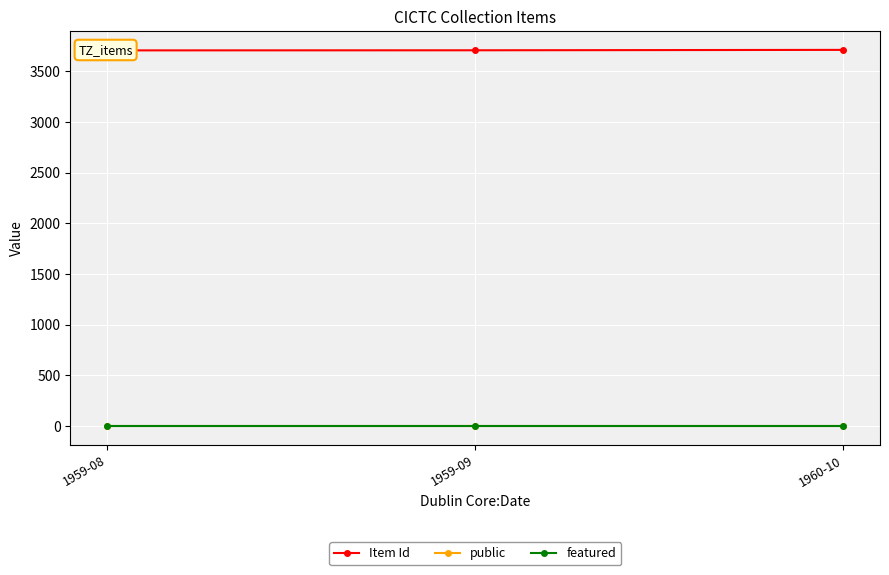

What is the greatest value displayed?

3711